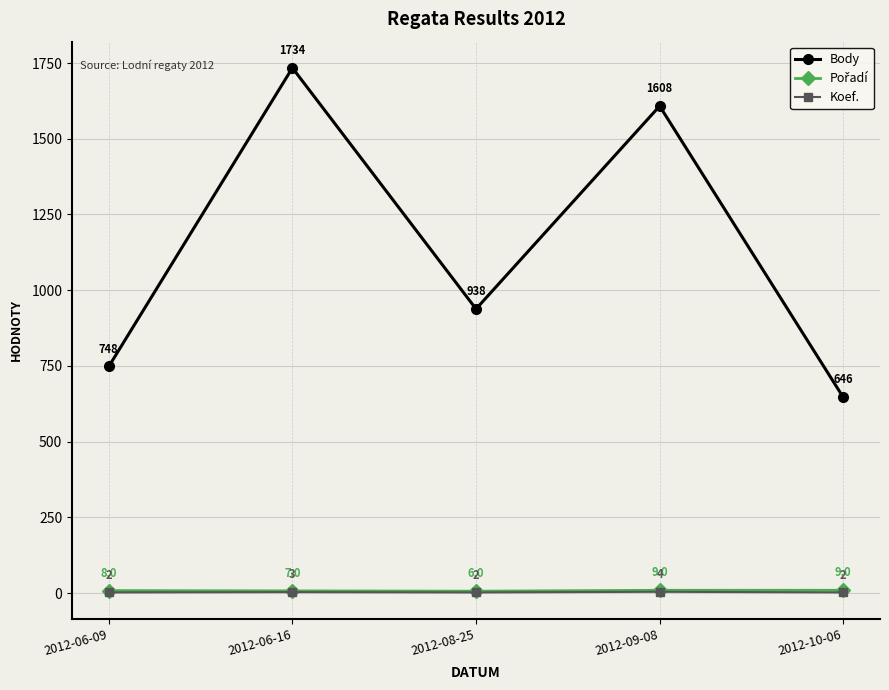

True or false: Koef. and Body intersect in this chart.

False